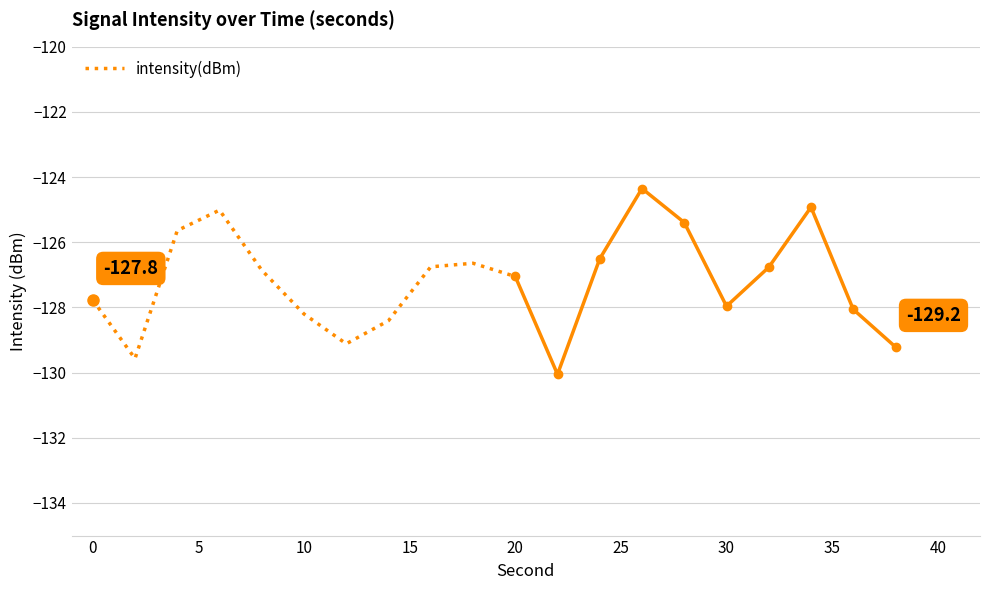

Is it true that intensity(dBm) equals -227.7 at 10?

False